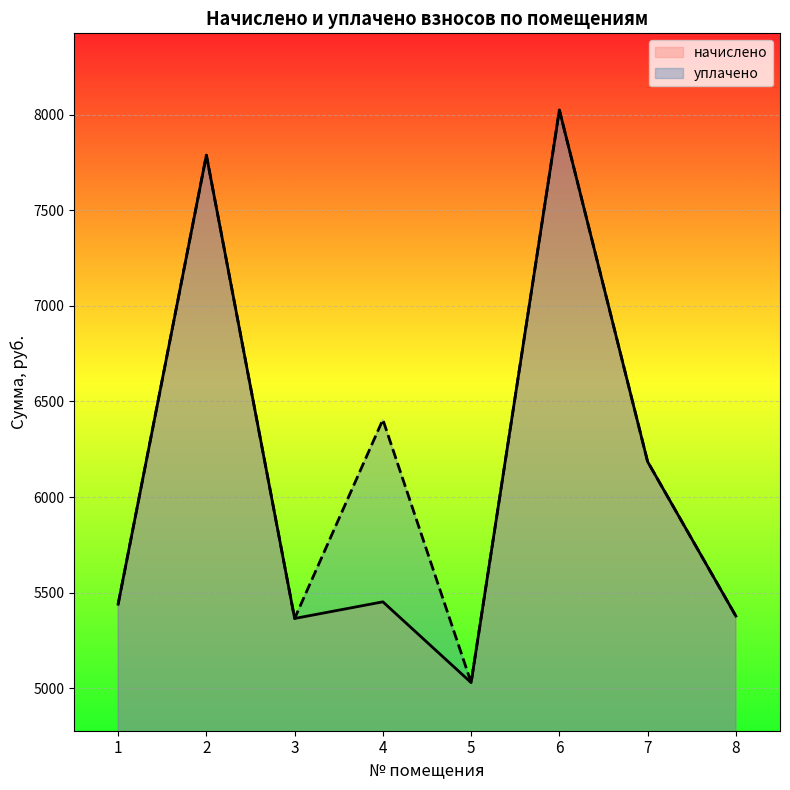

Which category has the highest value across all series?

6